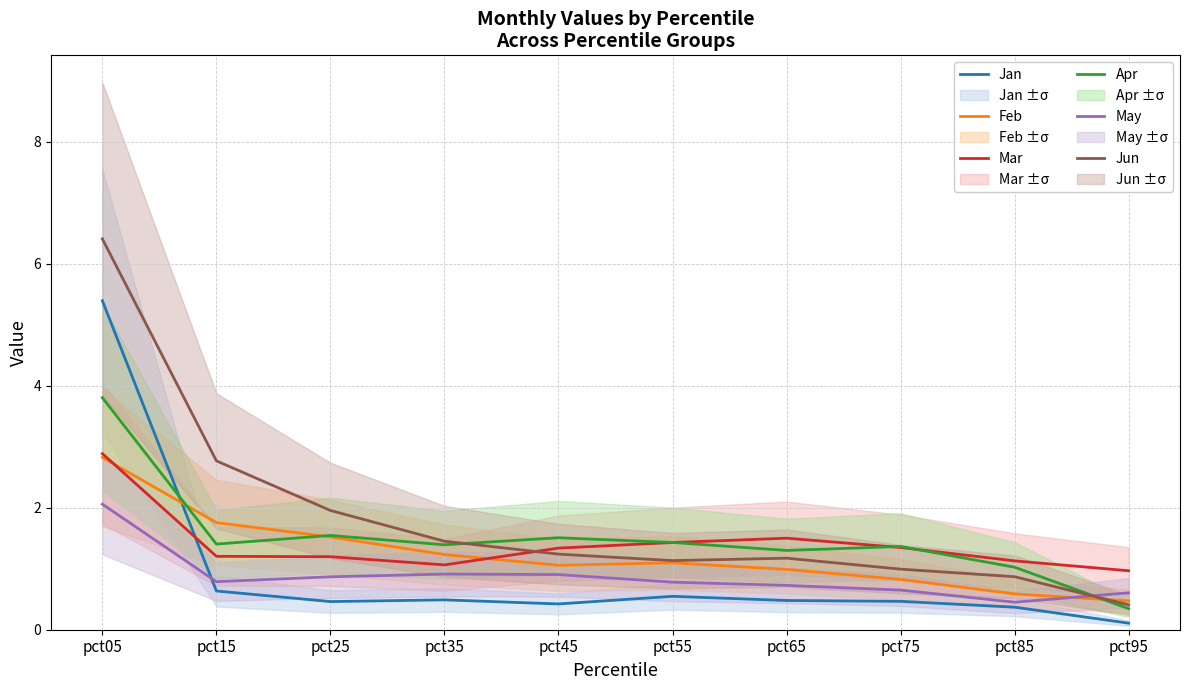

Which series has the widest spread of values?

Jun